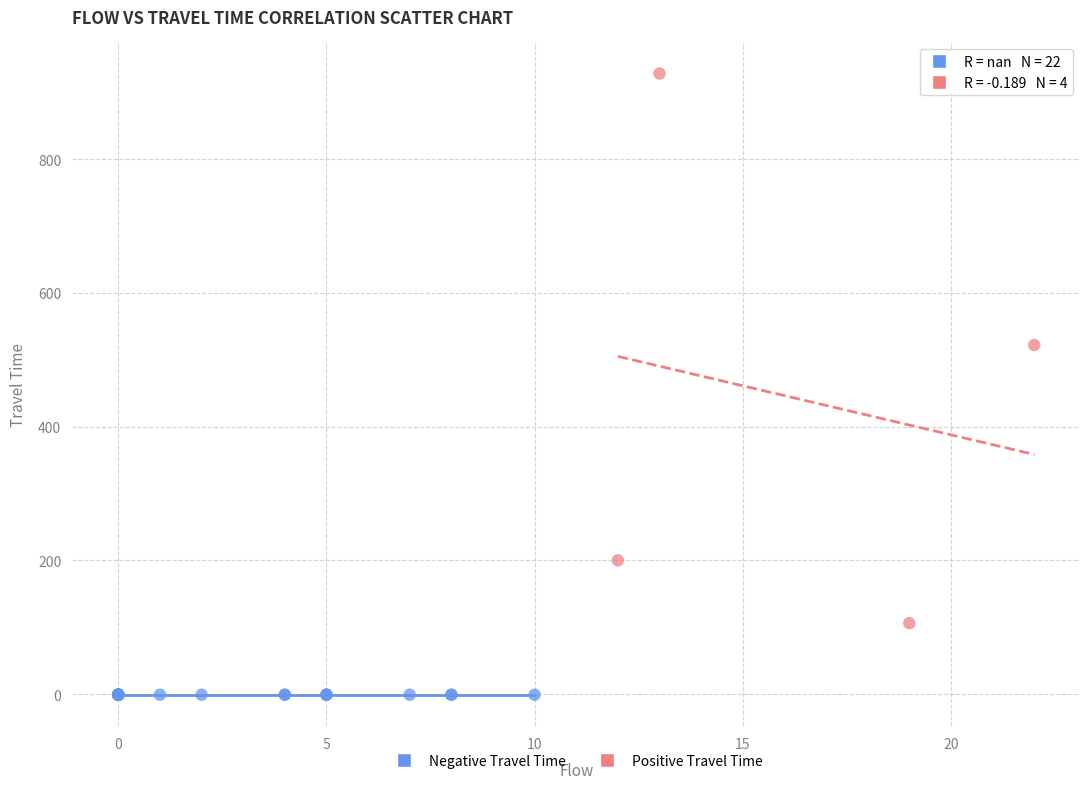

Which series reaches the minimum Y coordinate?

Negative Travel Time